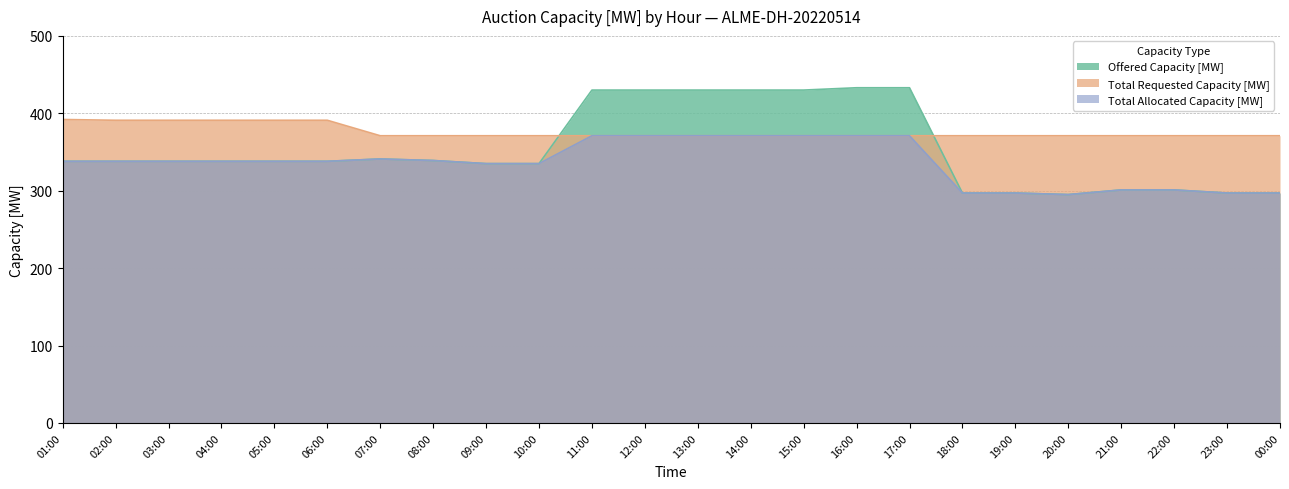

What is the approximate value of Offered Capacity [MW] at 13:00, to the nearest 5?

430